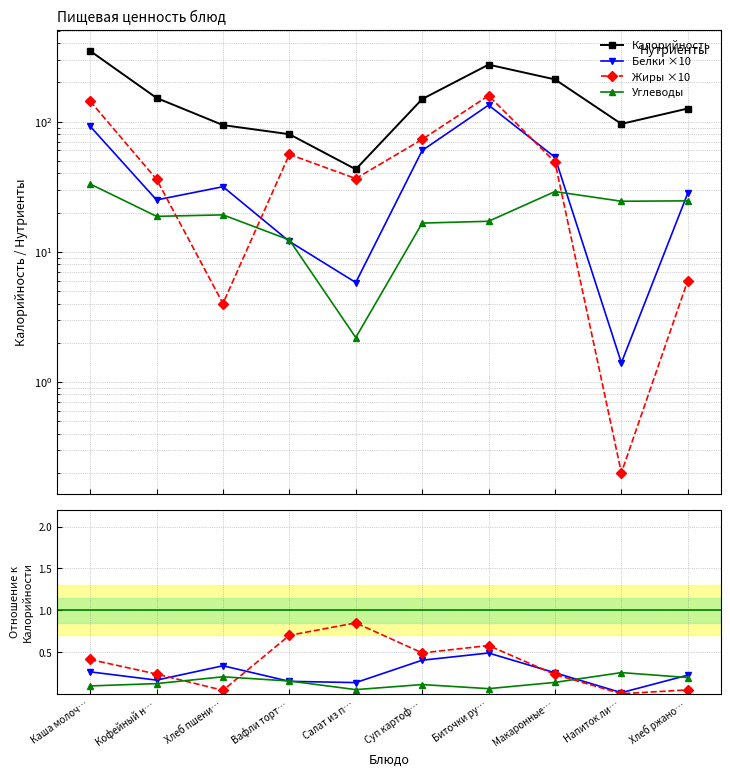

What are all the series names shown in the legend?

Калорийность, Белки, Жиры, Углеводы